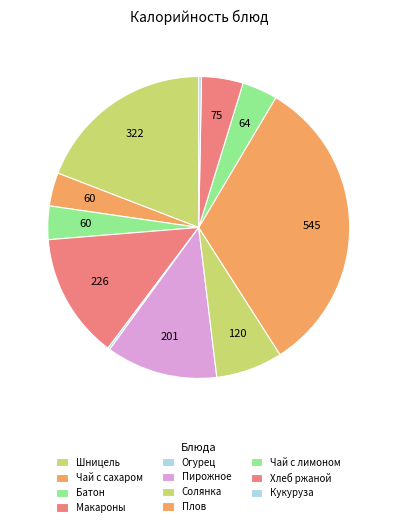

Count the number of slices in the pie.

11